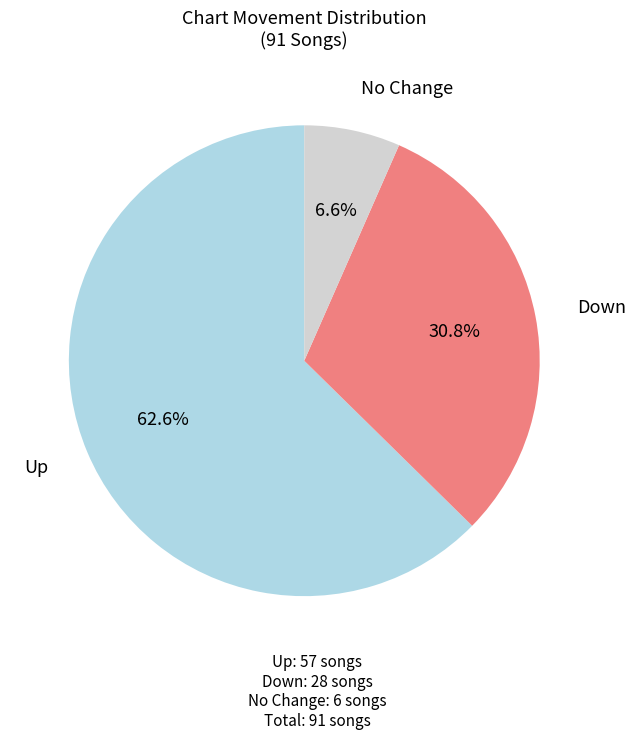

To the nearest percent, what is the difference between the largest and smallest slice percentages?

56%